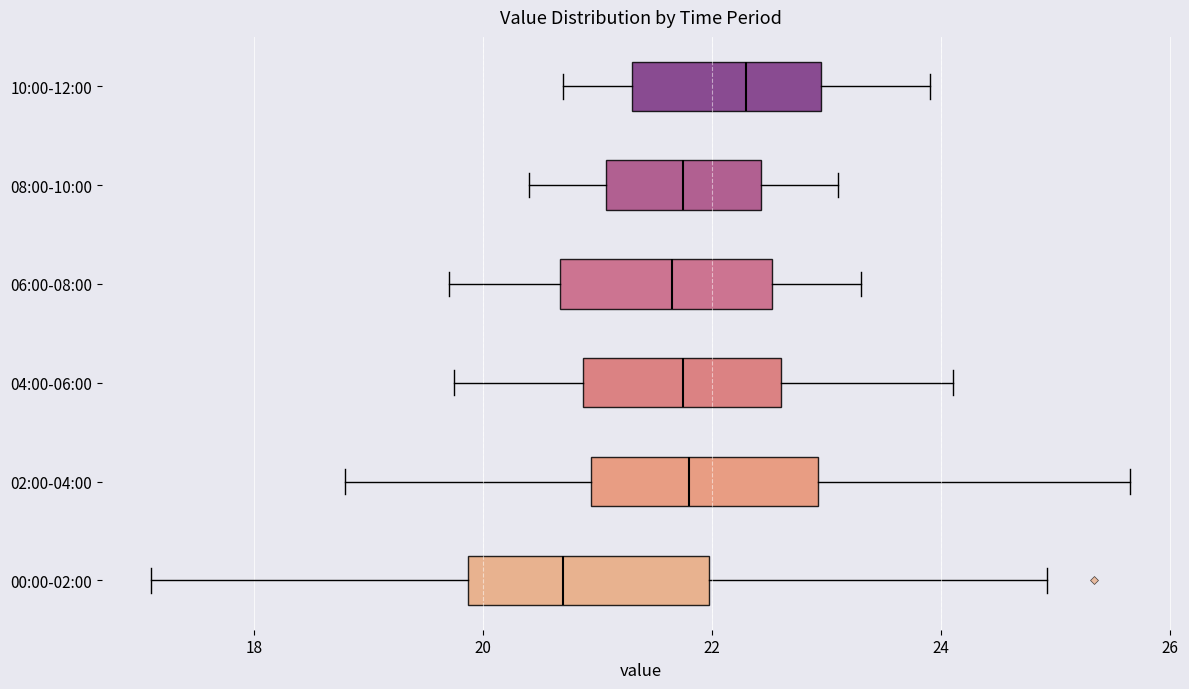

Reading bottom to top, read every box against the x-axis: the position of its median line, the range the box covers, and the ends of its whiskers. The values are not printed on the chart, so give them approximately, as read against the axis.

00:00-02:00: median 20.8, box 19.8 to 22.0, whiskers 17.2 to 25.0
02:00-04:00: median 21.8, box 21.0 to 23.0, whiskers 18.8 to 25.6
04:00-06:00: median 21.8, box 20.8 to 22.6, whiskers 19.8 to 24.2
06:00-08:00: median 21.6, box 20.6 to 22.6, whiskers 19.8 to 23.4
08:00-10:00: median 21.8, box 21.0 to 22.4, whiskers 20.4 to 23.2
10:00-12:00: median 22.4, box 21.4 to 23.0, whiskers 20.8 to 24.0